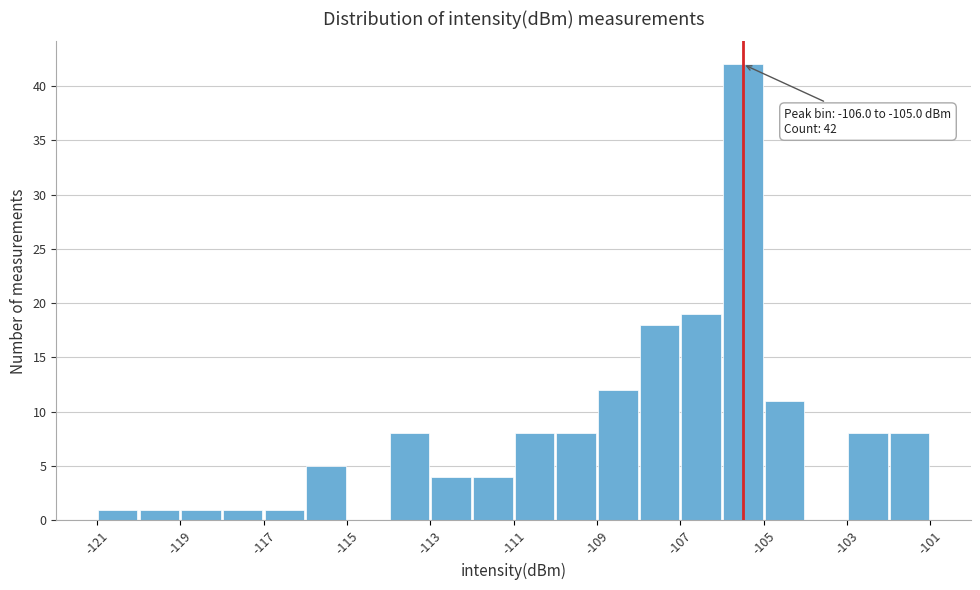

Which range on the x-axis has the tallest bar?

-106 to -105